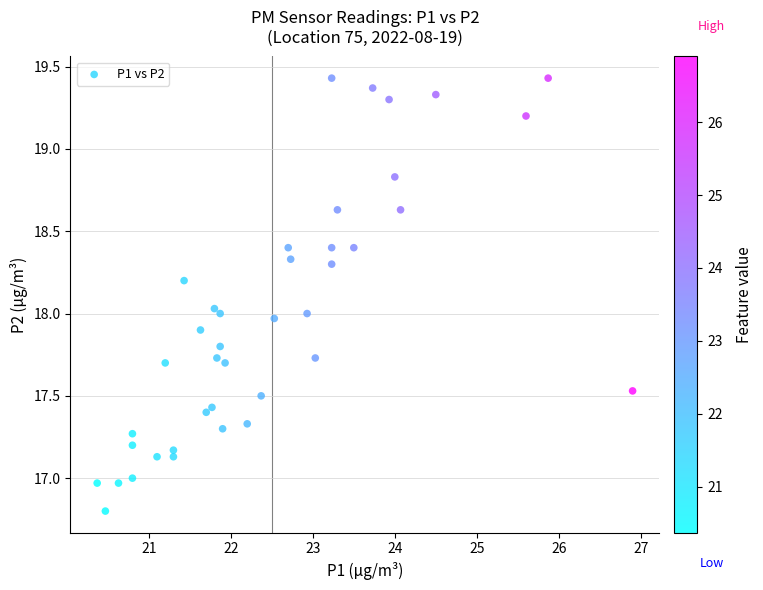

What is the range of X values (max minus min)?

6.5